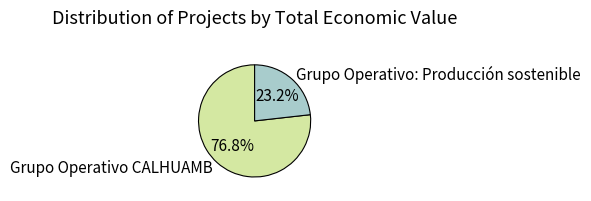

What percentage is the Grupo Operativo CALHUAMB slice, to the nearest percent?

77%